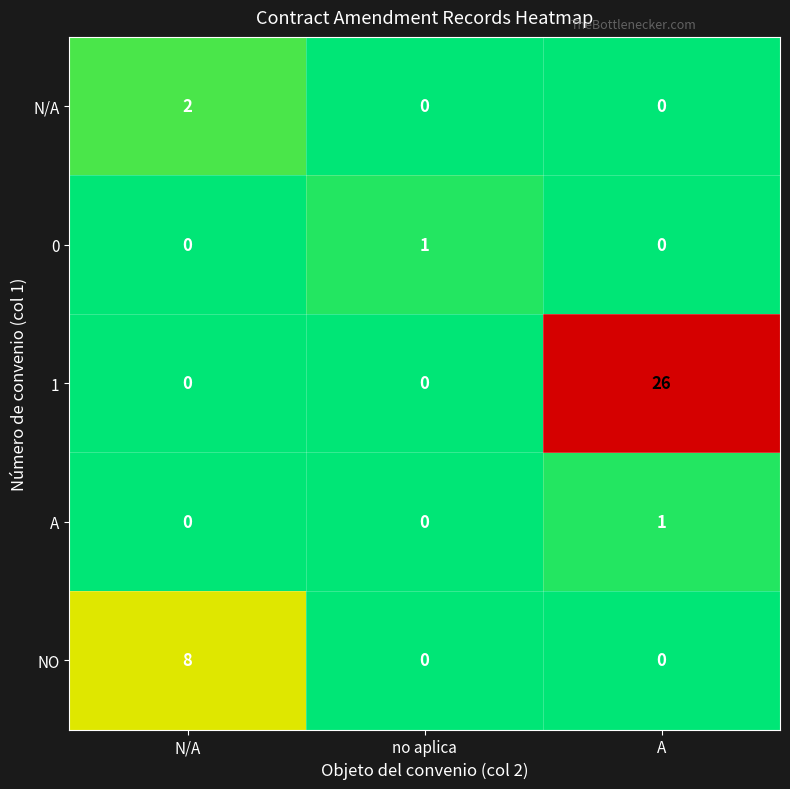

What is the total value across all series at no aplica?

1